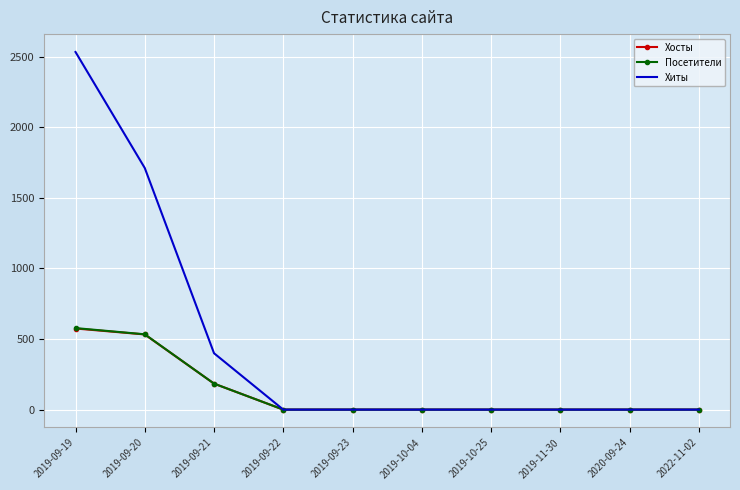

Is the value of Хосты at 2022-11-02 greater than the value of Хиты at 2019-09-20?

No